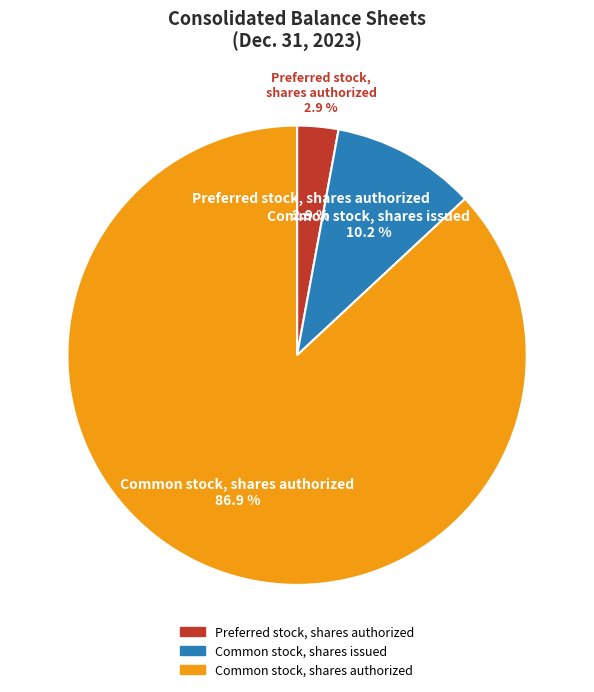

Rank the categories by value from lowest to highest.

Preferred stock, shares authorized, Common stock, shares issued, Common stock, shares authorized